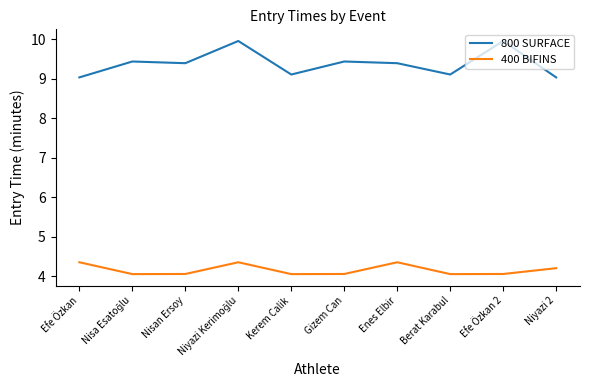

The value of 400 BIFINS at Efe Özkan 2 is 4.1. True or false?

True